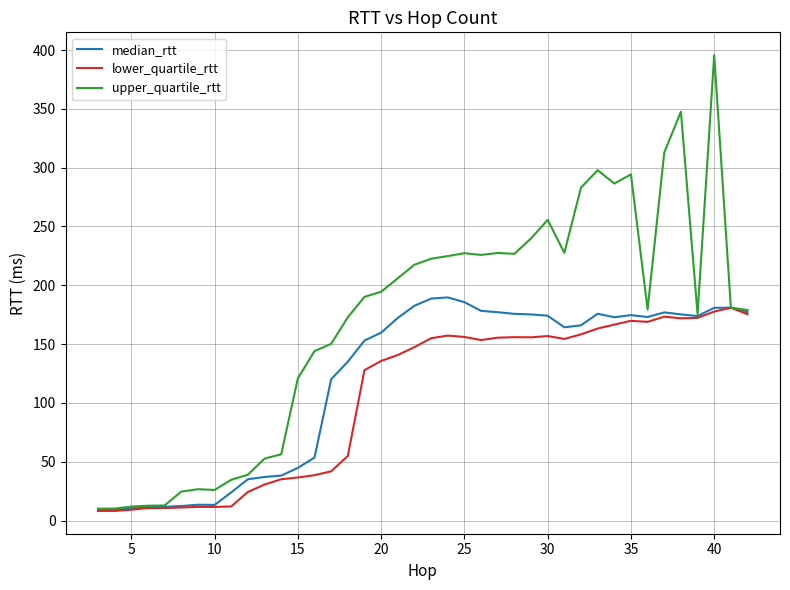

List the series in order of their overall mean, lowest first.

lower_quartile_rtt, median_rtt, upper_quartile_rtt